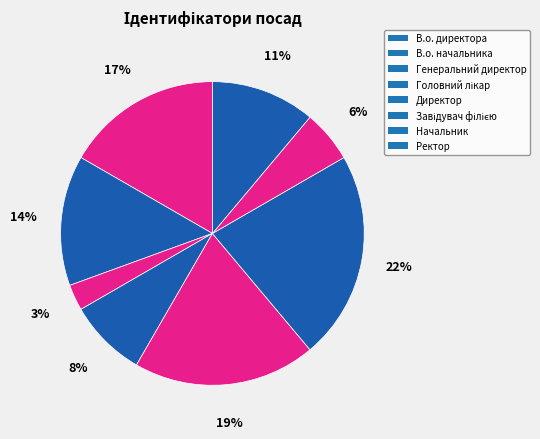

What is the smallest slice in the pie chart?

Генеральний директор